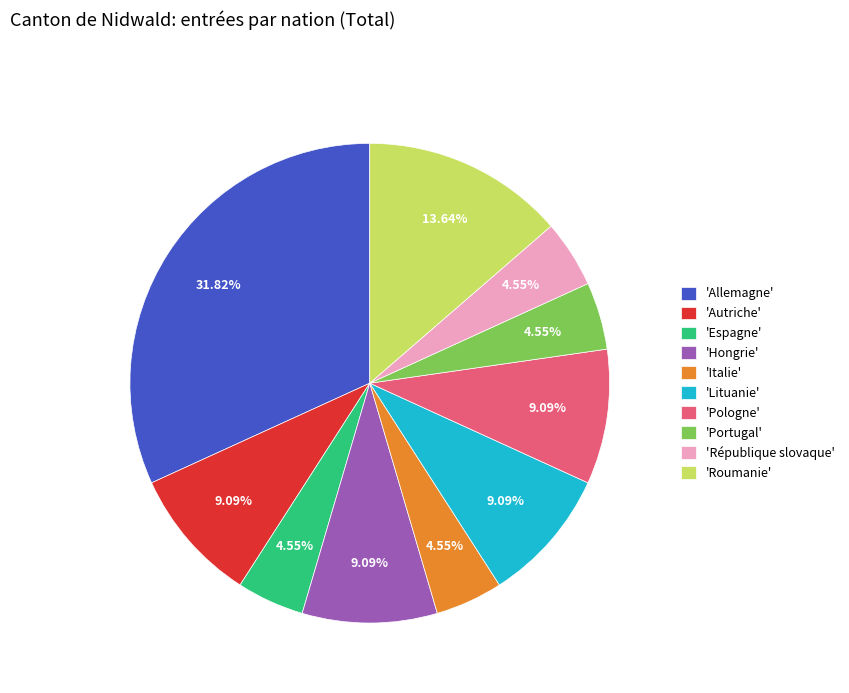

Between 'Allemagne' and 'Espagne', which is larger?

'Allemagne'